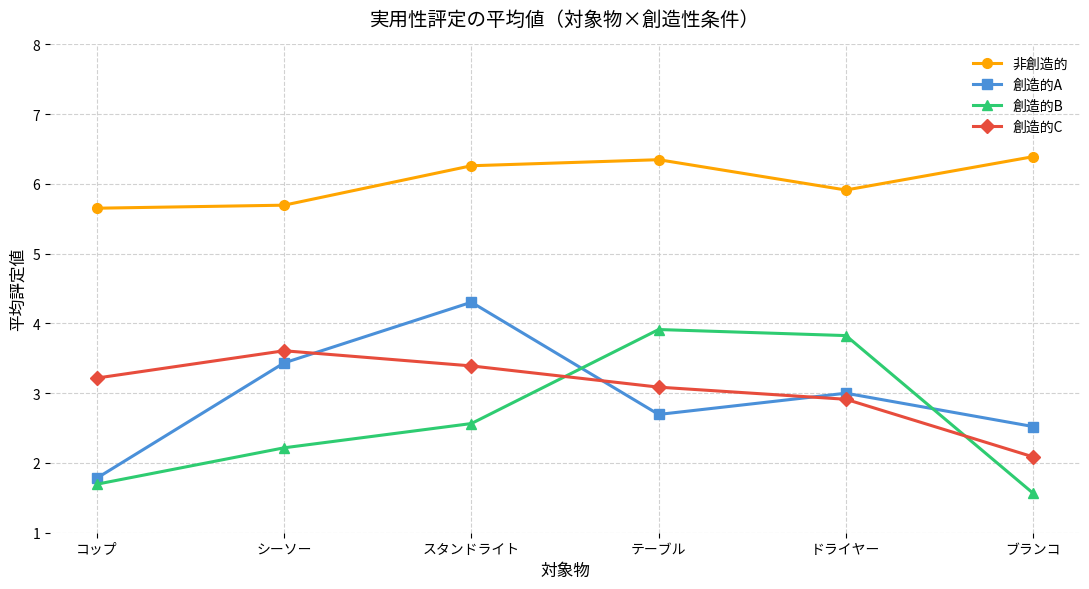

What is the maximum value for 創造的B?

3.9